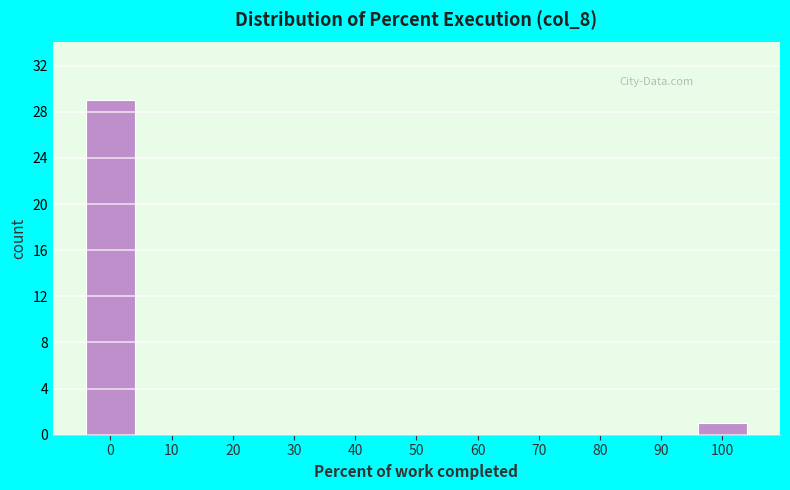

Reading left to right, list all the values displayed in this chart.

0=29	10=0	20=0	30=0	40=0	50=0	60=0	70=0	80=0	90=0	100=1